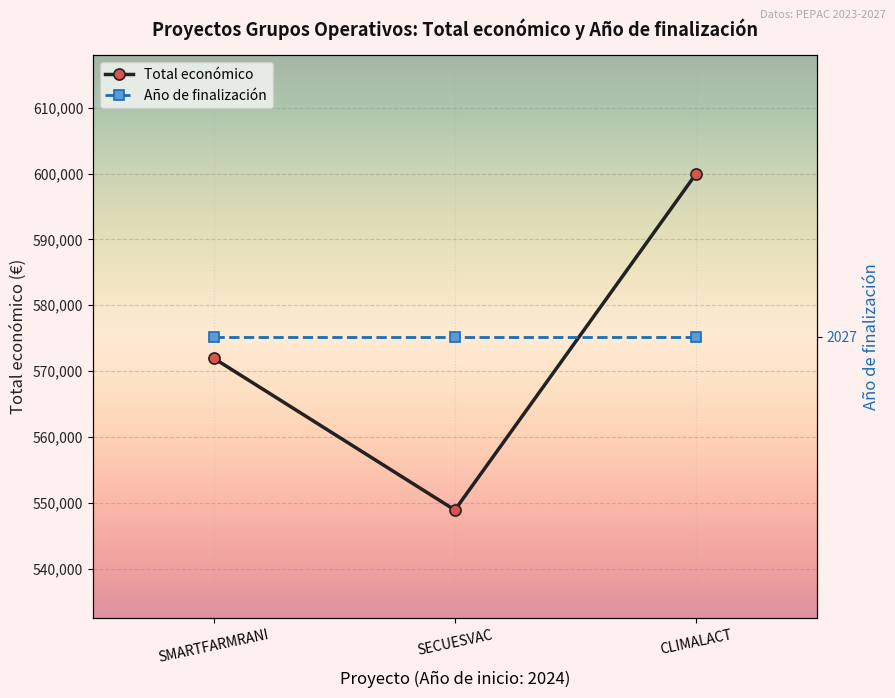

Count the values in the range 548889 to 600000.

3